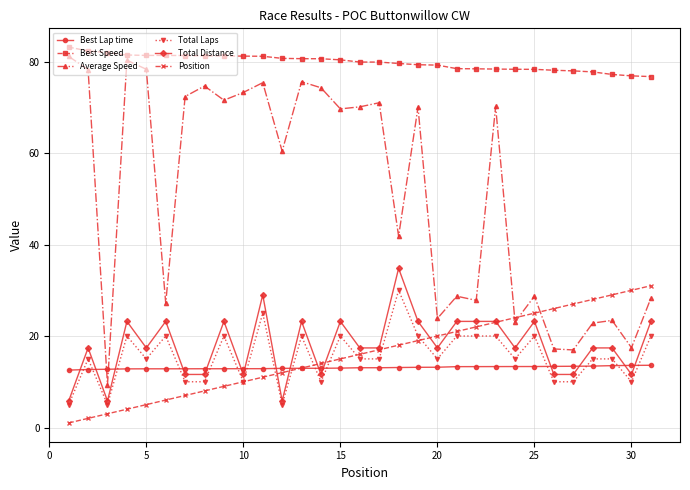

What are all the series names shown in the legend?

Best Lap time, Best Speed, Average Speed, Total Laps, Total Distance, Position